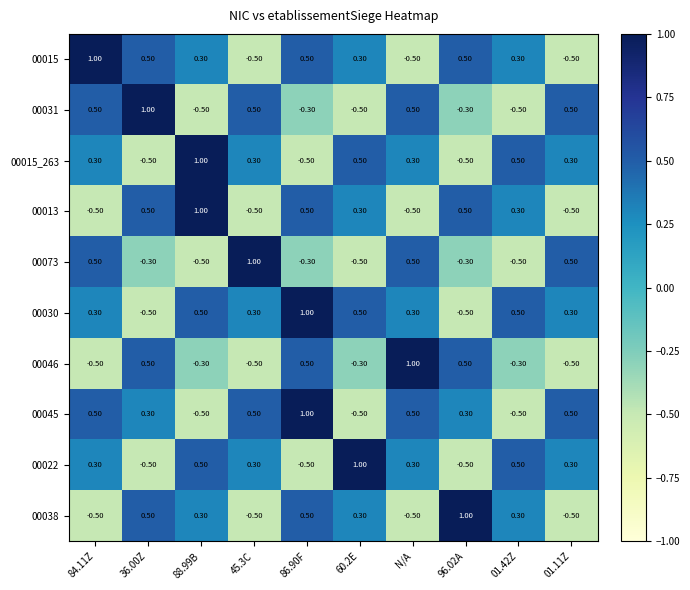

What is the difference between the highest and lowest values at 88.99B?

1.5